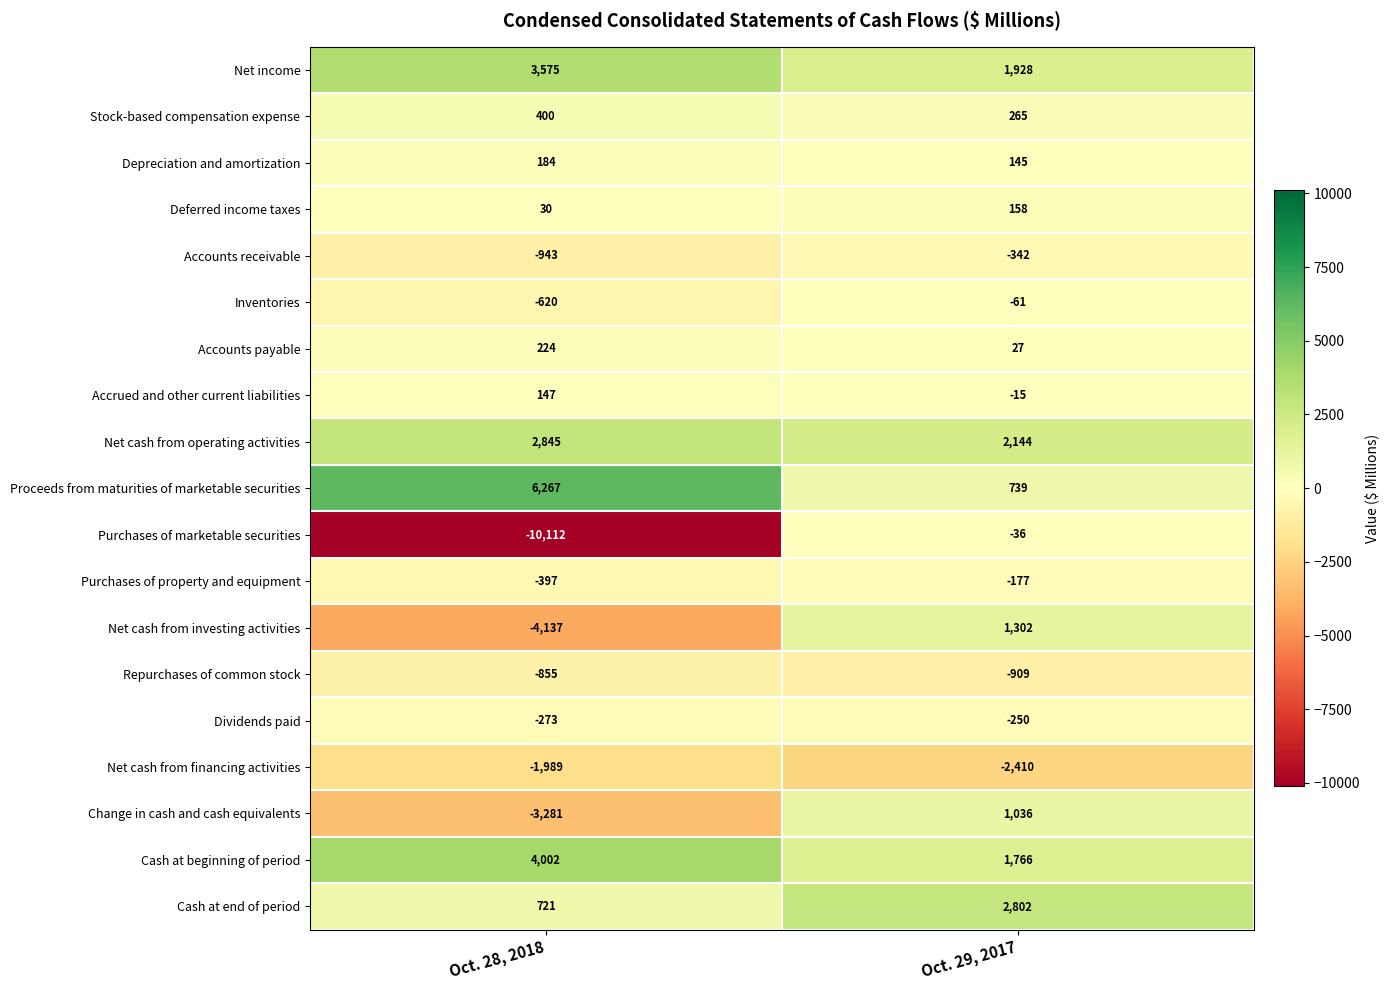

Is it true that Accounts receivable equals -1568 at Oct. 28, 2018?

False